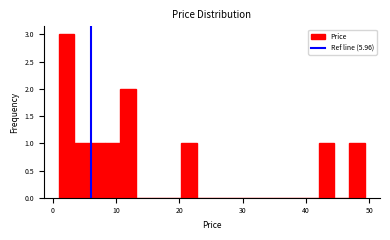

Around what value on the x-axis is the tallest bar? Give the approximate position of its centre, as read against the axis.

2